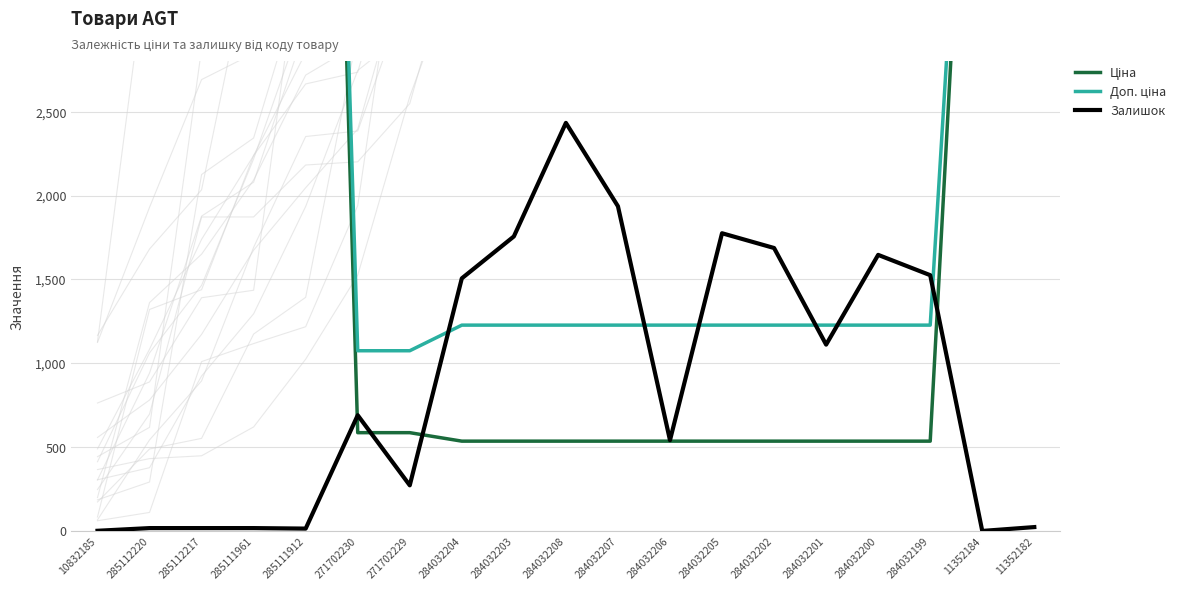

Reading left to right, transcribe all the data shown in this chart.

Ціна: 5636.0	11113.6	11113.6	11113.6	11113.6	586.0	586.0	535.4	535.4	535.4	535.4	535.4	535.4	535.4	535.4	535.4	535.4	6266.7	6266.7
Доп. ціна: 5636.0	11113.6	11113.6	11113.6	11113.6	1074.5	1074.5	1227.2	1227.2	1227.2	1227.2	1227.2	1227.2	1227.2	1227.2	1227.2	1227.2	6266.7	6266.7
Залишок: 1.0	17.0	17.0	17.0	14.0	690.0	272.0	1506.0	1756.0	2433.0	1936.0	541.0	1775.0	1687.0	1111.0	1646.0	1525.0	0.0	23.0